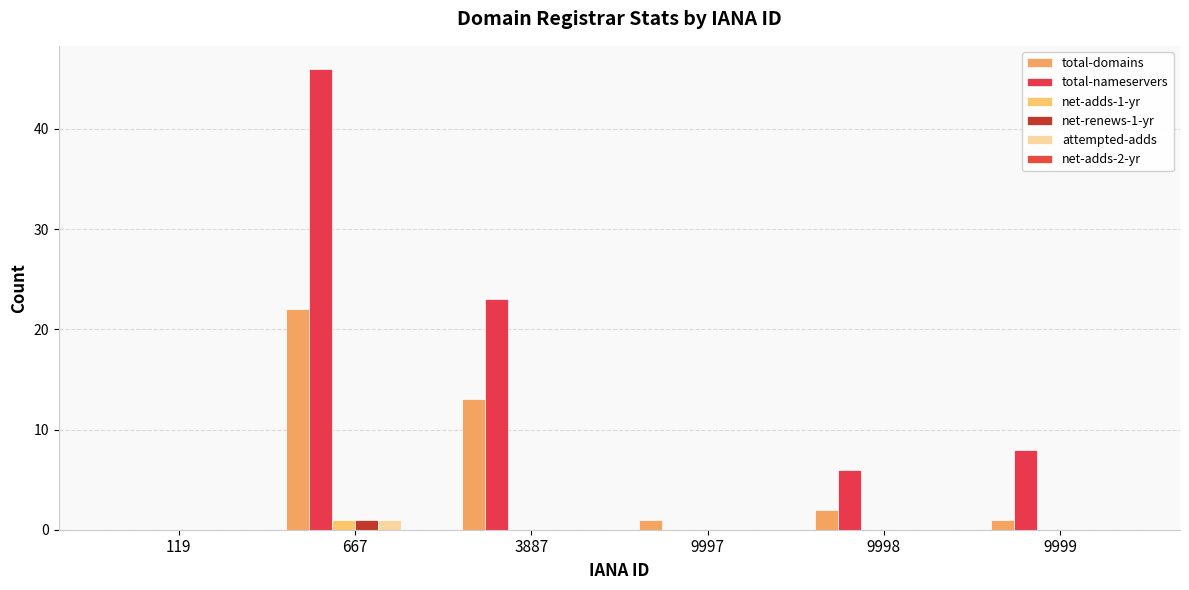

What is the total value across all series at 9998?

8